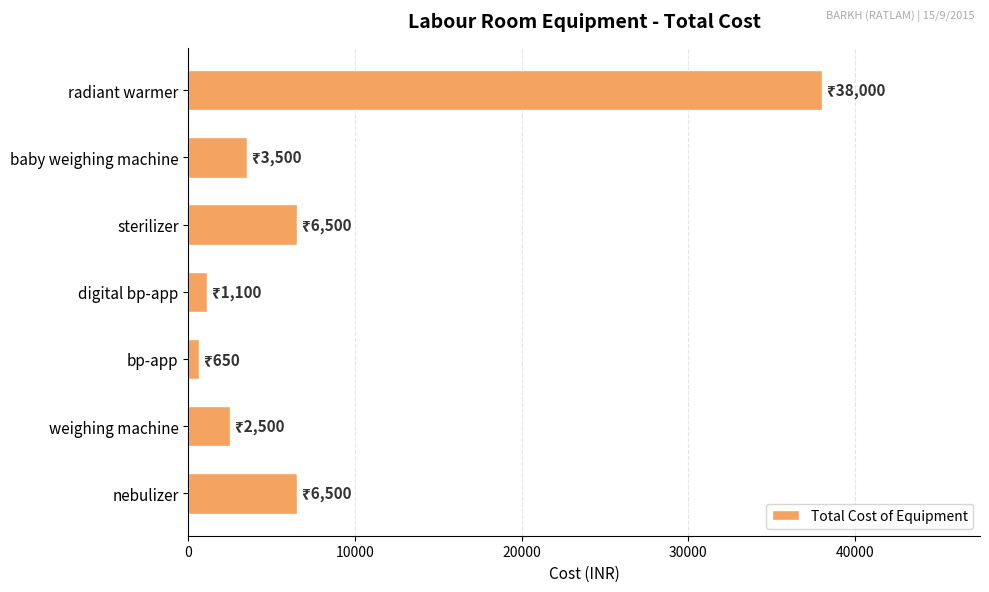

What is the label of the 2nd bar from the bottom?

weighing machine